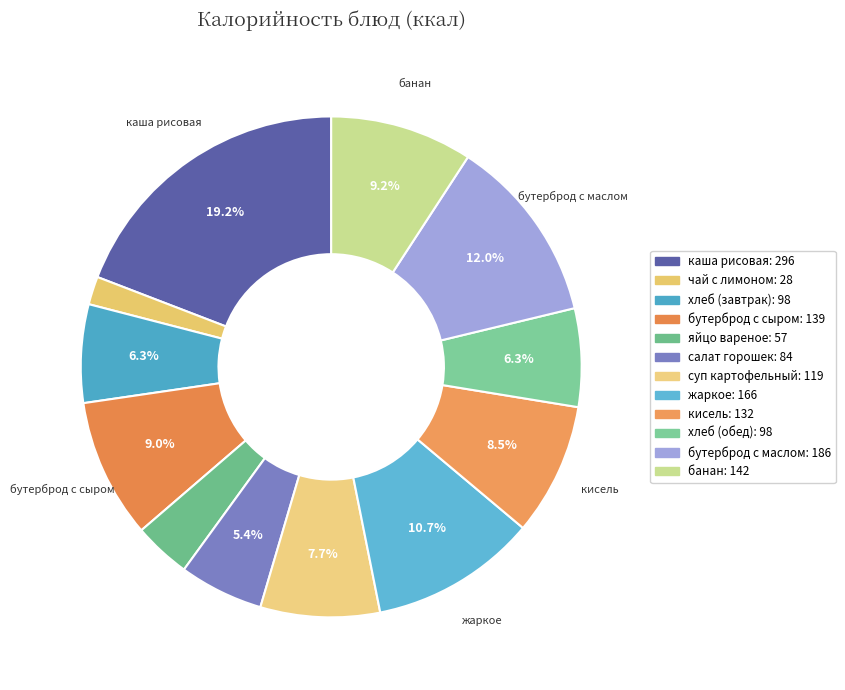

Count the number of slices in the pie.

12